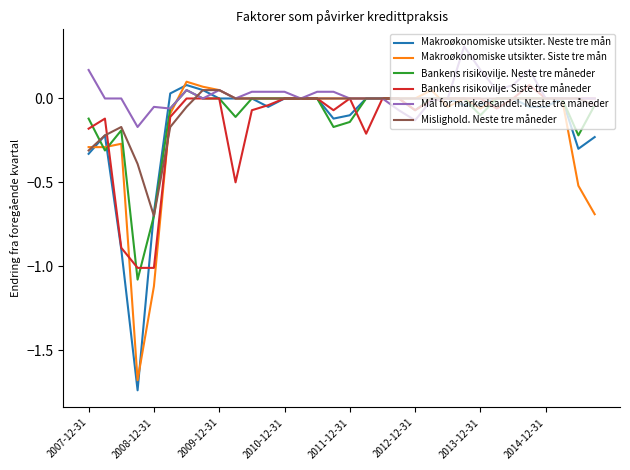

Which series has the widest spread of values?

Makroøkonomiske utsikter. Neste tre mån